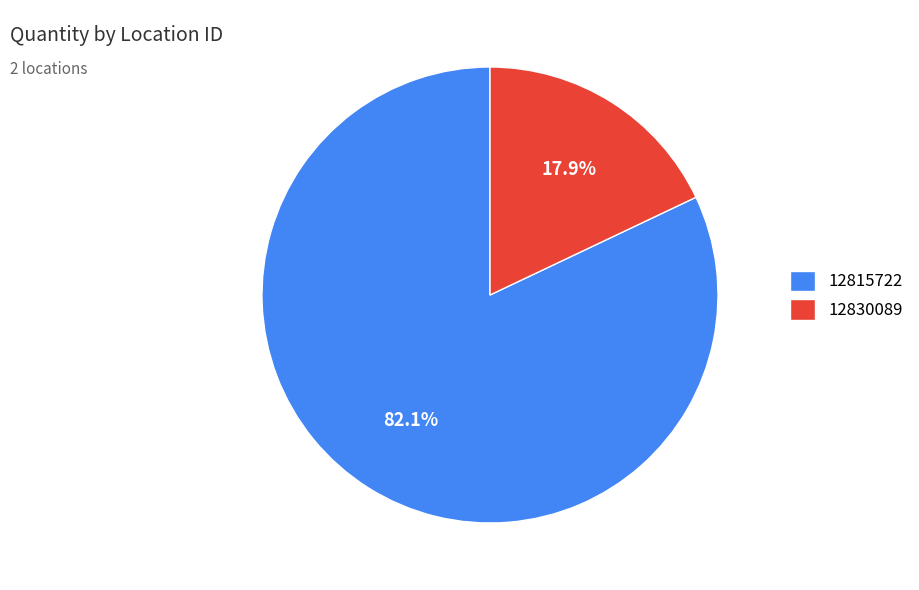

True or false: 12830089 accounts for 18% of the total.

True